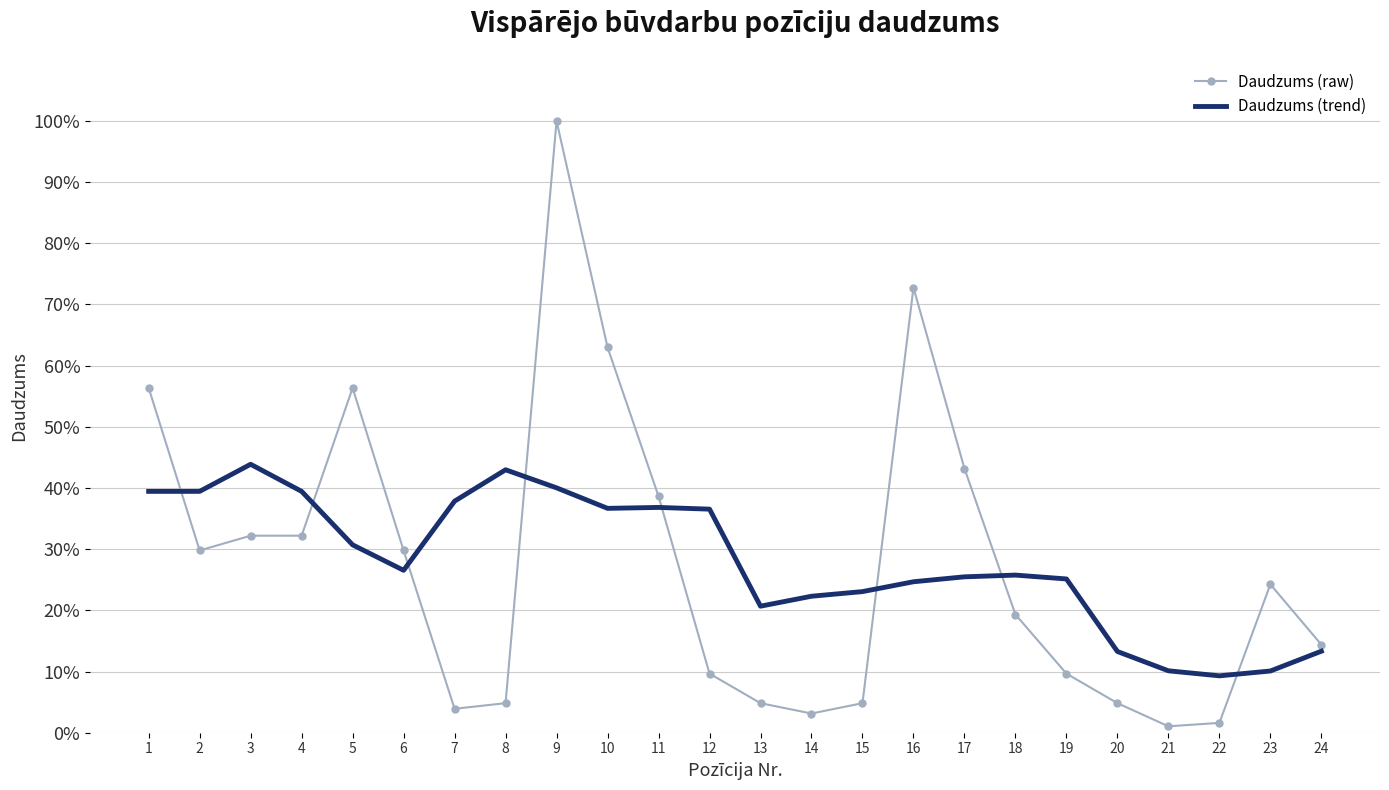

The Daudzums (trend) series shows 37.9 at 7. True or false?

True